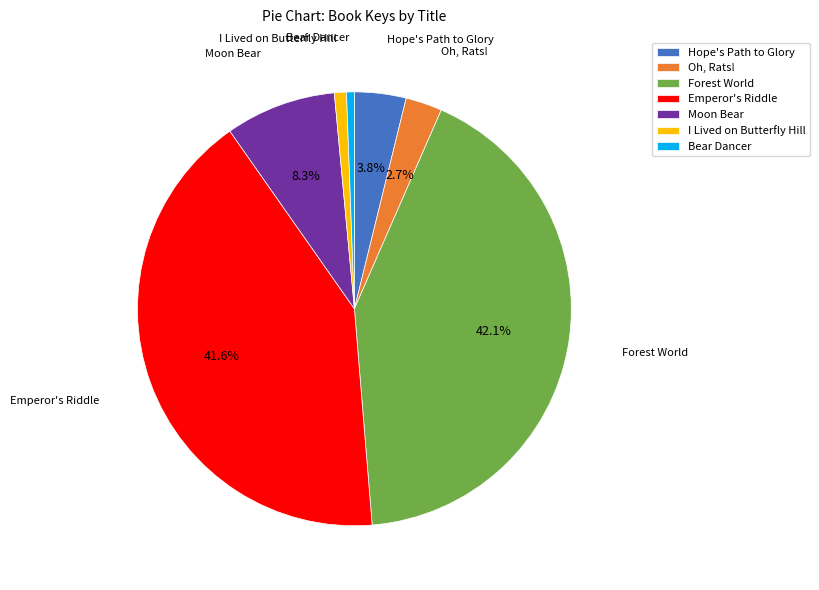

Count the number of slices in the pie.

7